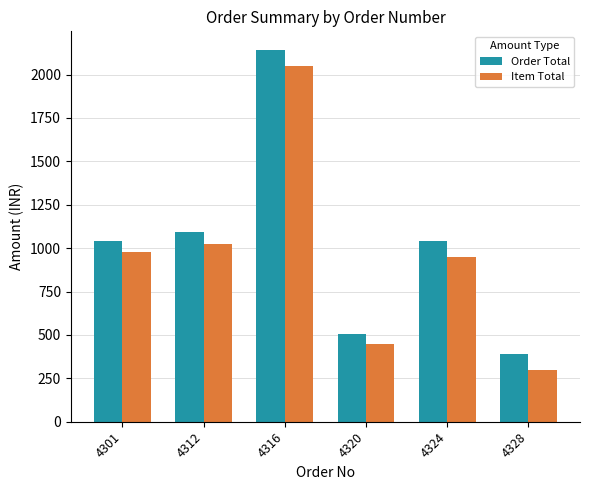

Is the value of Order Total at 4328 greater than the value of Item Total at 4324?

No